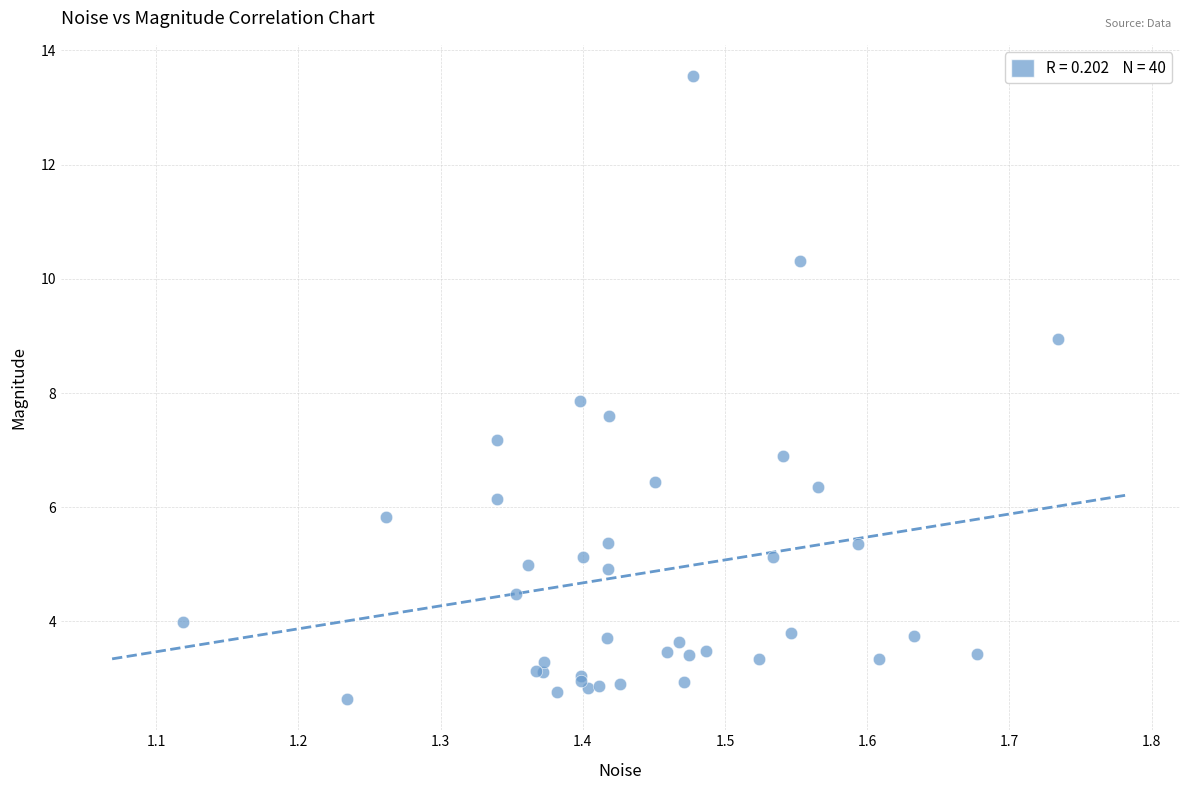

What Y value in the scatter plot is closest to 8?

7.9